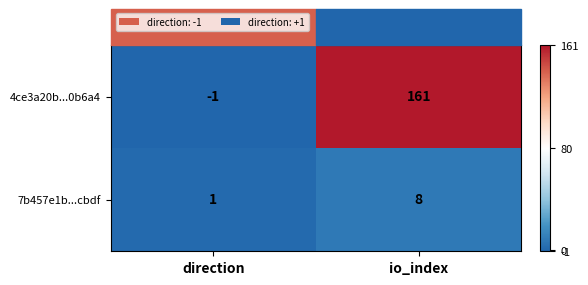

Where is 7b457e1b...cbdf nearest to the value 4?

direction